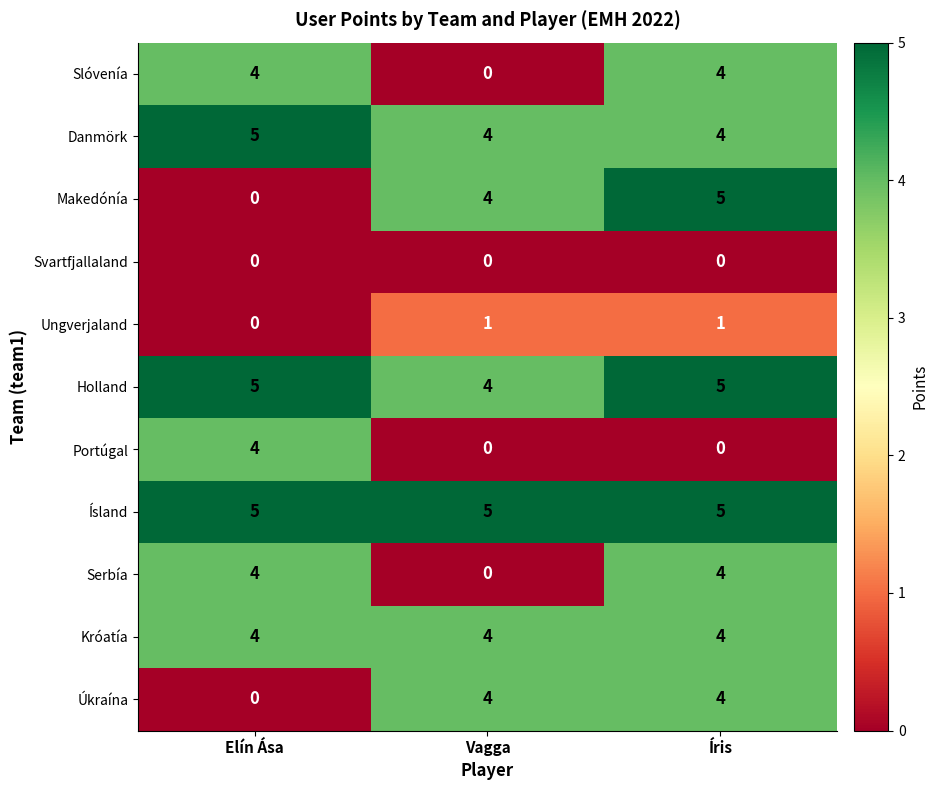

What is the greatest value displayed?

5